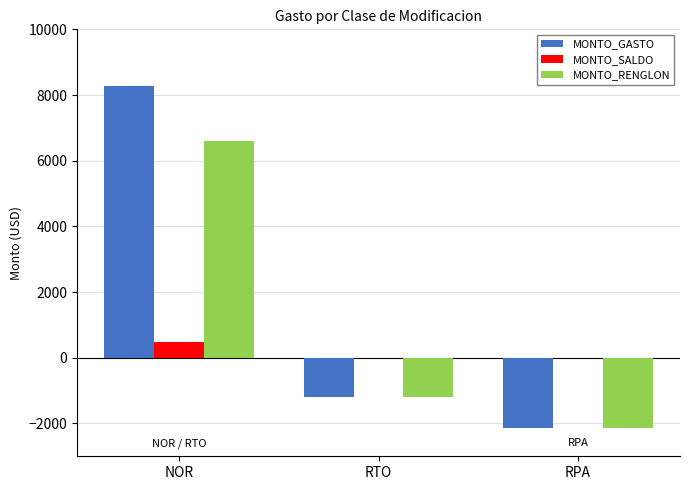

Count the number of categories in the chart.

3